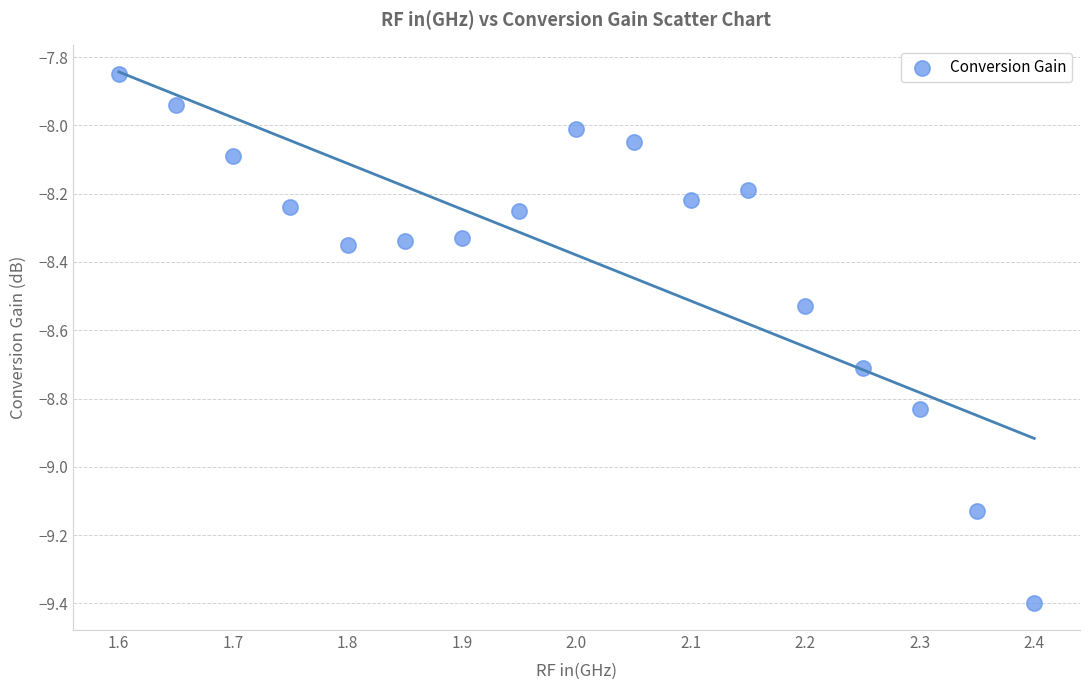

What is the range of X values (max minus min)?

0.8